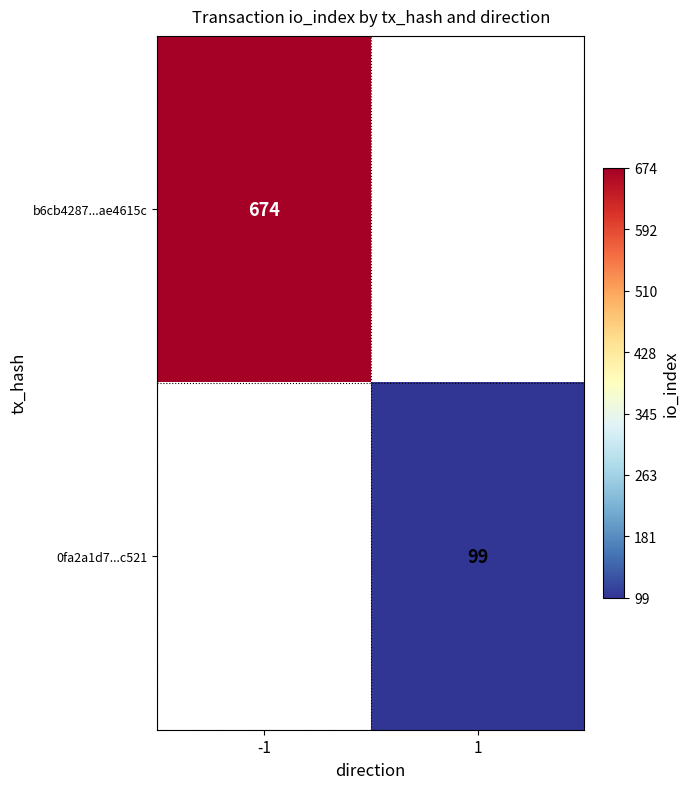

Is it true that b6cb4287...ae4615c equals 674 at -1?

True